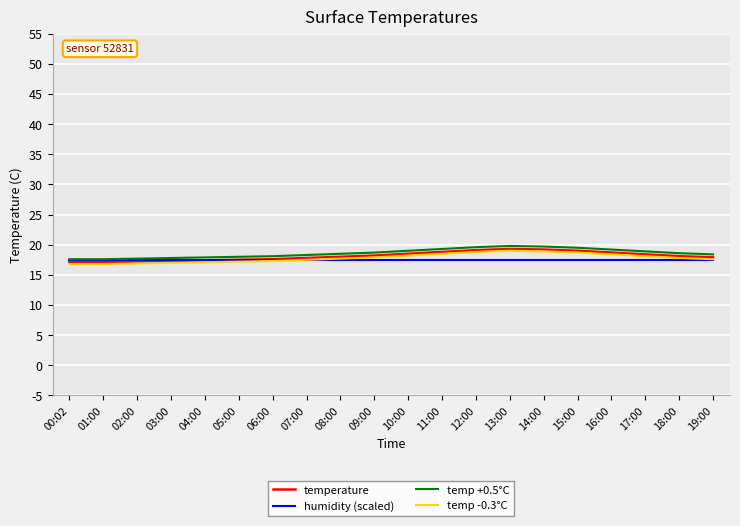

The temp +0.5°C series shows 31.0 at 06:00. True or false?

False